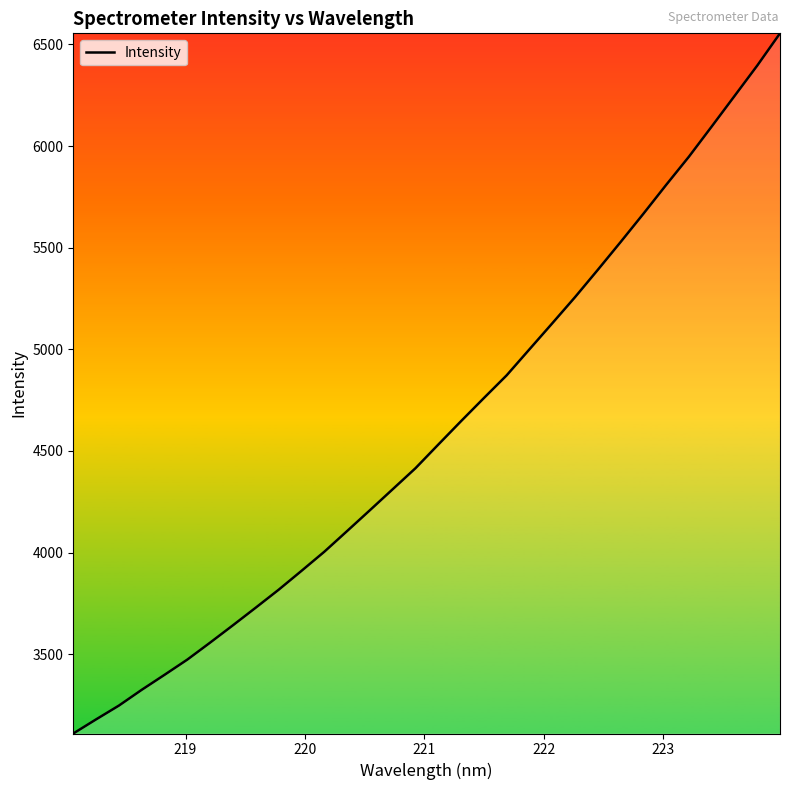

What is the smallest value displayed?

3109.9